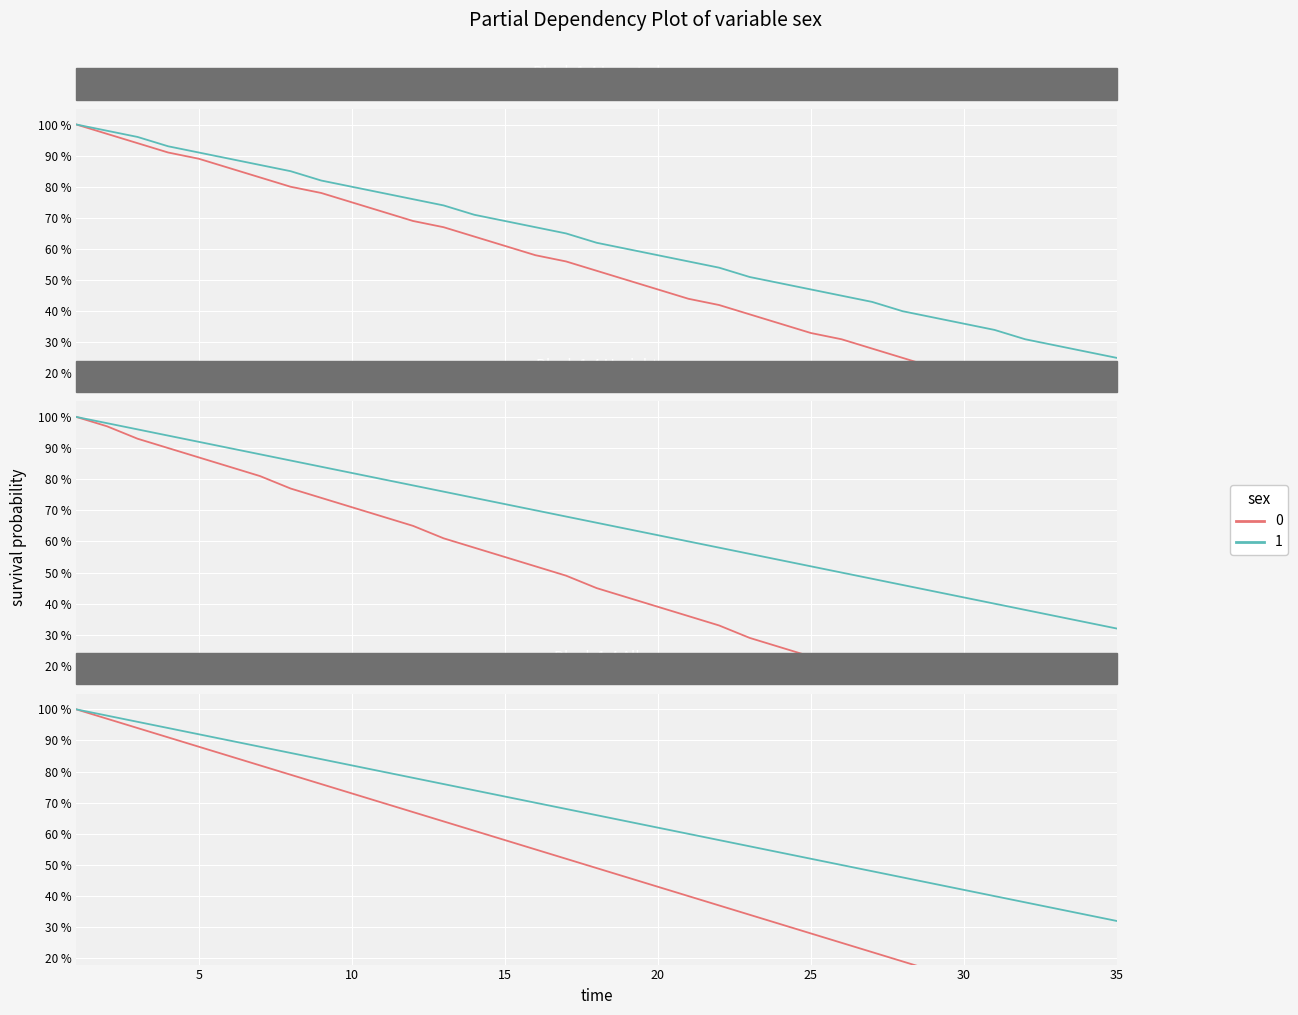

True or false: 1MI and 1MU cross at least once.

False